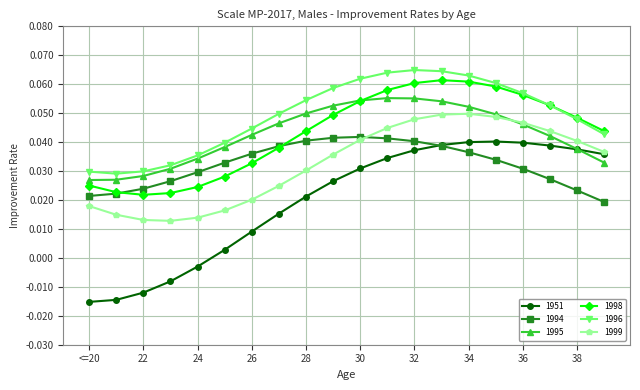

True or false: 1999 has more than 0 points higher than both neighbors.

True